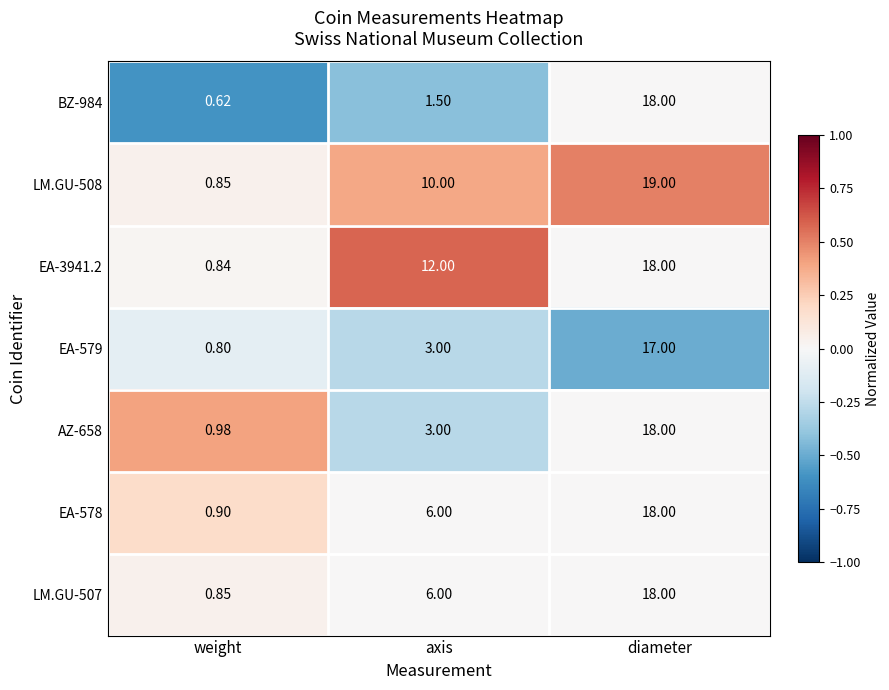

How many series are shown in this chart?

7